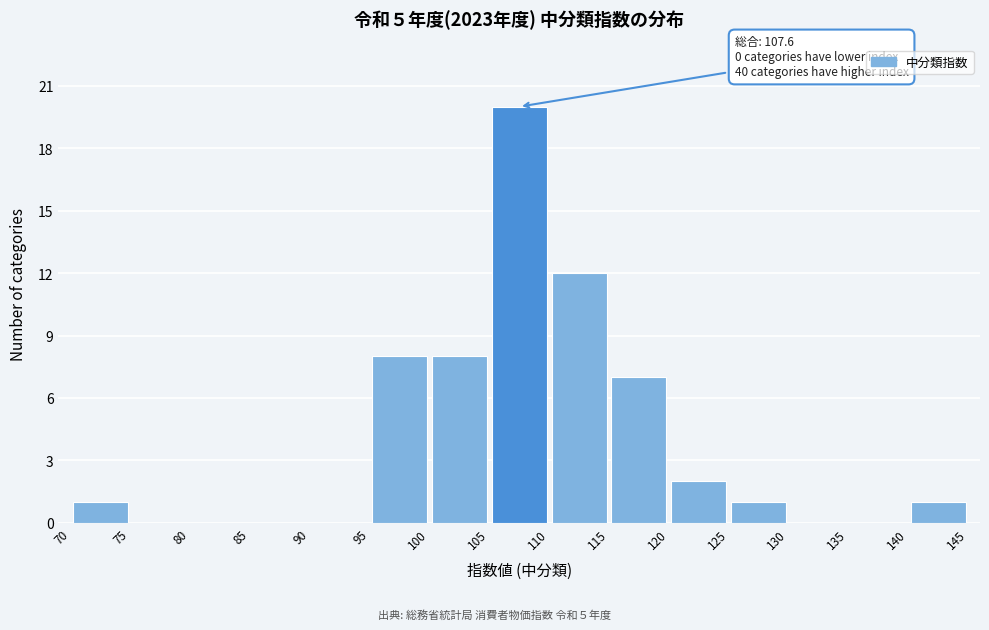

Over which range of the x-axis is the bar tallest?

105 to 110